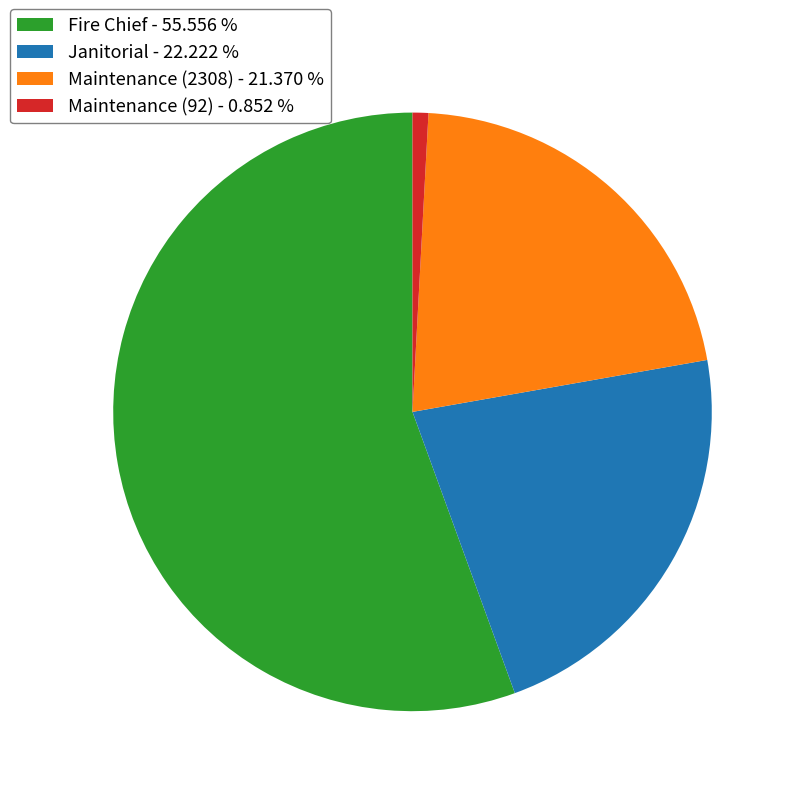

Do Janitorial and Fire Chief together represent more than half of the pie?

Yes